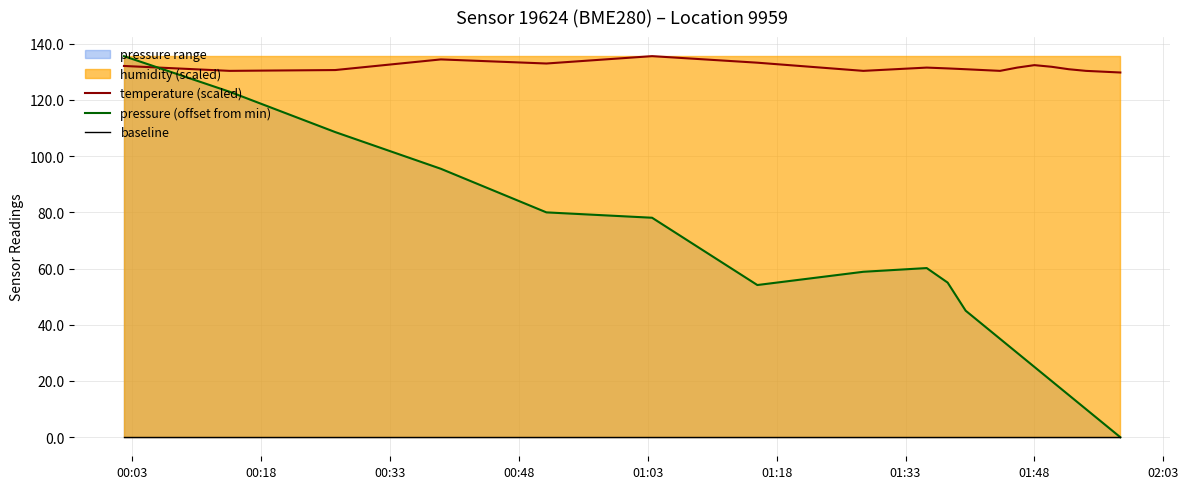

Does the chart display data point markers on the line(s)?

No